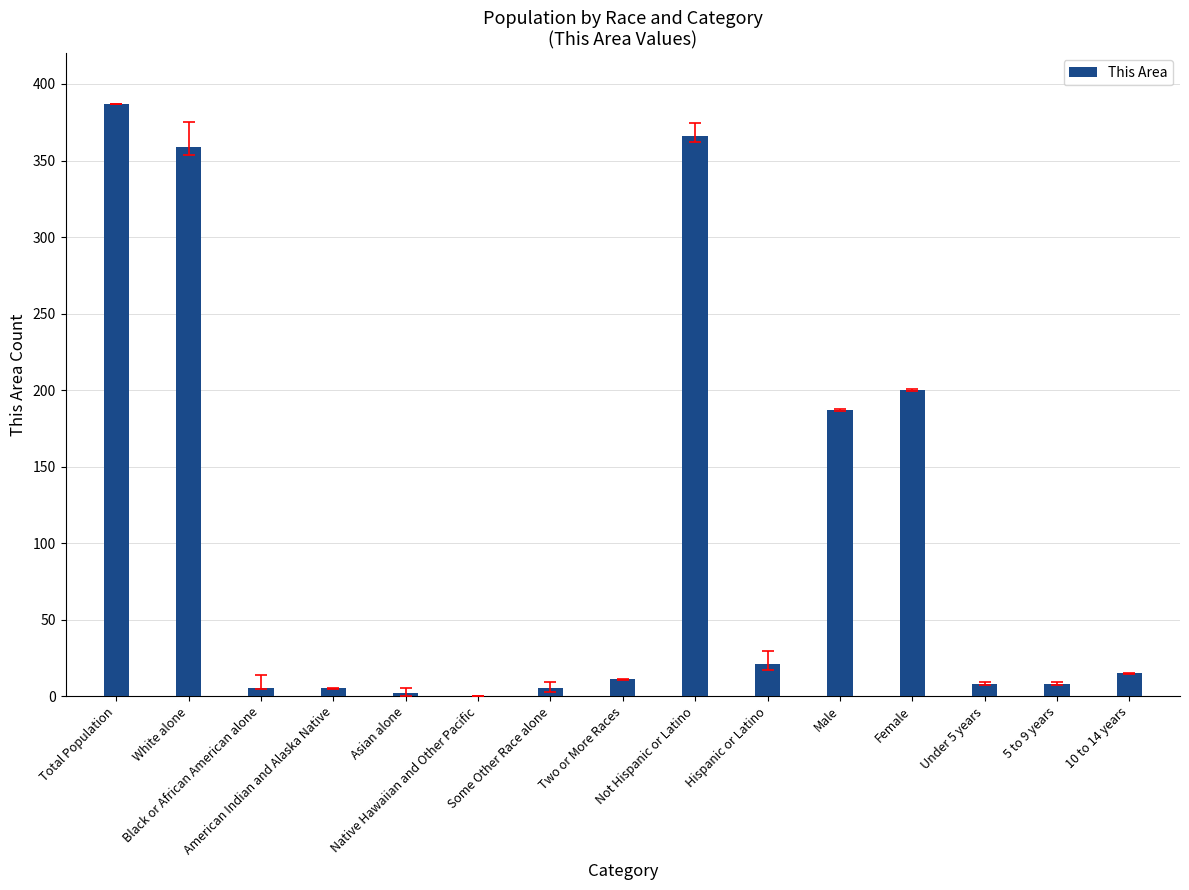

What is the greatest value displayed?

387